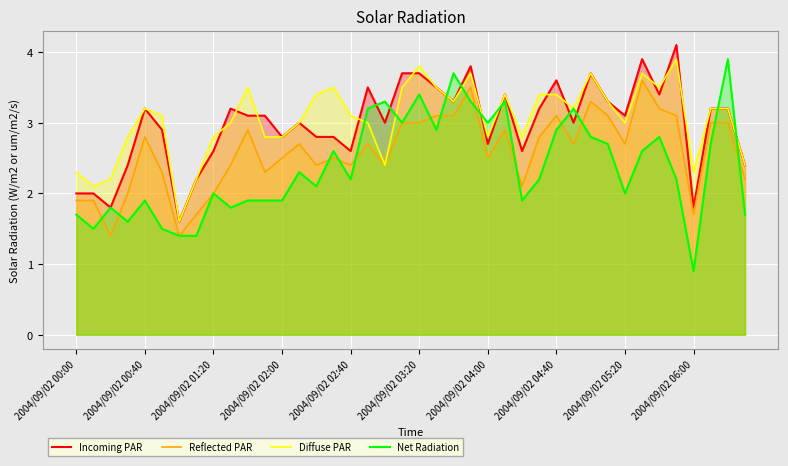

Which series has the largest range (max minus min)?

Net Radiation